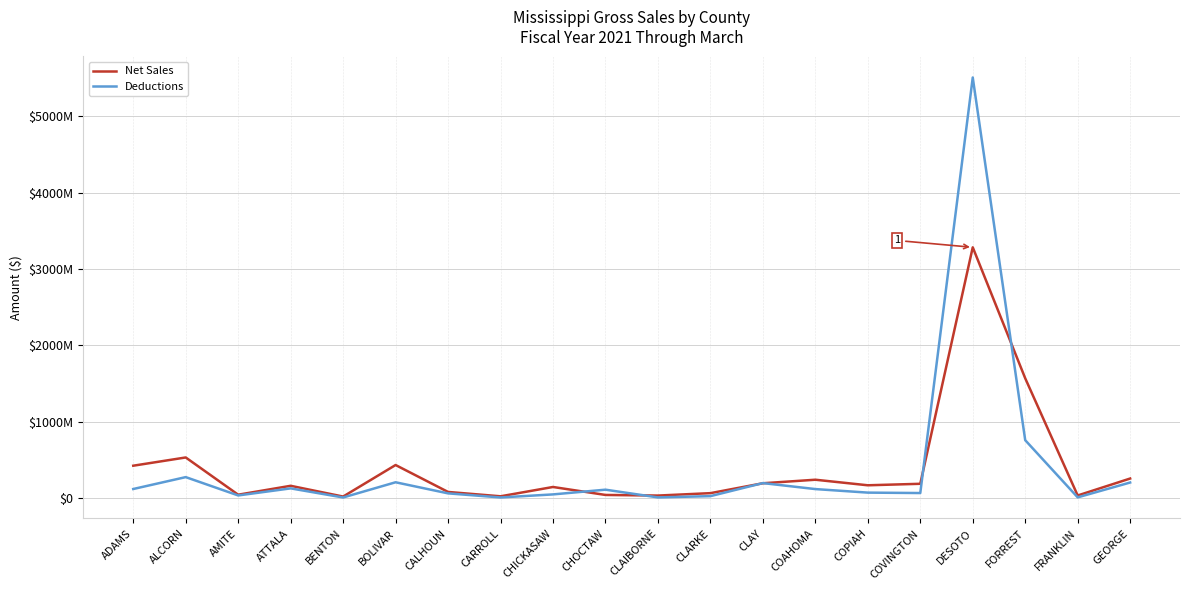

What is the difference between the maximum and minimum values in the Net Sales series?

3260648702